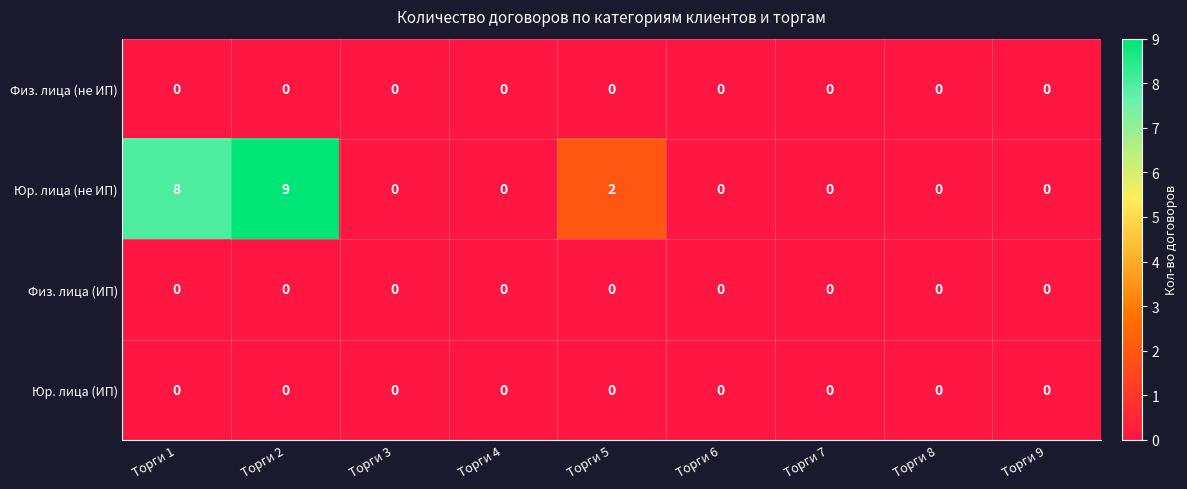

At which label does Юр. лица (не ИП) reach its peak?

Торги 2